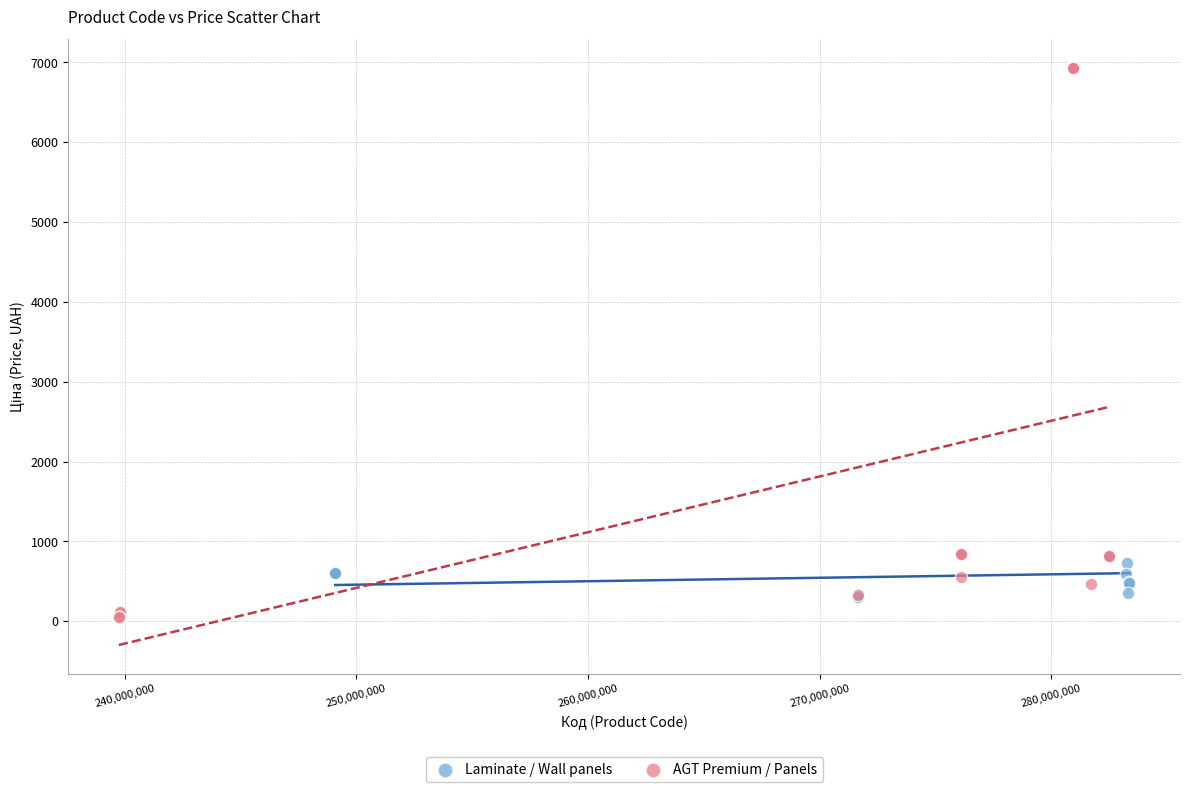

Which series reaches the maximum Y coordinate?

AGT Premium / Panels